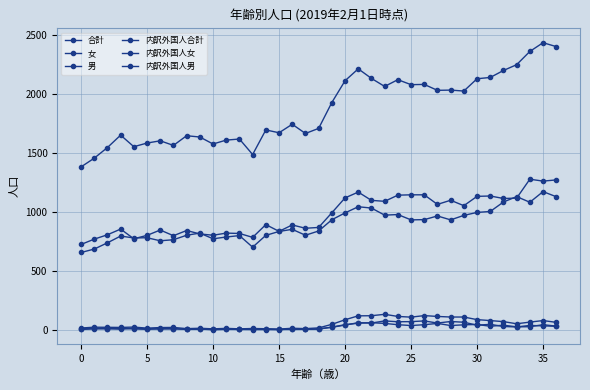

Reading left to right, what are all the values shown in this chart?

合計: 1380	1454	1544	1649	1551	1582	1601	1562	1644	1633	1574	1607	1616	1485	1693	1669	1741	1663	1706	1925	2109	2210	2129	2061	2118	2076	2078	2028	2030	2022	2126	2137	2196	2245	2357	2431	2398
女: 656	685	738	795	779	781	755	764	802	820	772	787	799	701	801	834	852	802	838	933	991	1043	1032	972	977	932	934	965	932	970	995	1003	1083	1129	1081	1171	1128
男: 724	769	806	854	772	801	846	798	842	813	802	820	817	784	892	835	889	861	868	992	1118	1167	1097	1089	1141	1144	1144	1063	1098	1052	1131	1134	1113	1116	1276	1260	1270
内訳外国人合計: 17	24	23	22	25	16	21	22	12	15	10	14	10	13	11	8	15	12	18	48	87	120	121	133	115	109	122	115	110	110	88	80	71	53	67	80	65
内訳外国人女: 5	9	11	7	16	10	9	10	6	6	8	8	5	4	4	5	5	6	7	25	45	58	62	56	45	38	45	56	38	44	47	32	41	27	28	45	33
内訳外国人男: 12	15	12	15	9	6	12	12	6	9	2	6	5	9	7	3	10	6	11	23	42	62	59	77	70	71	77	59	72	66	41	48	30	26	39	35	32